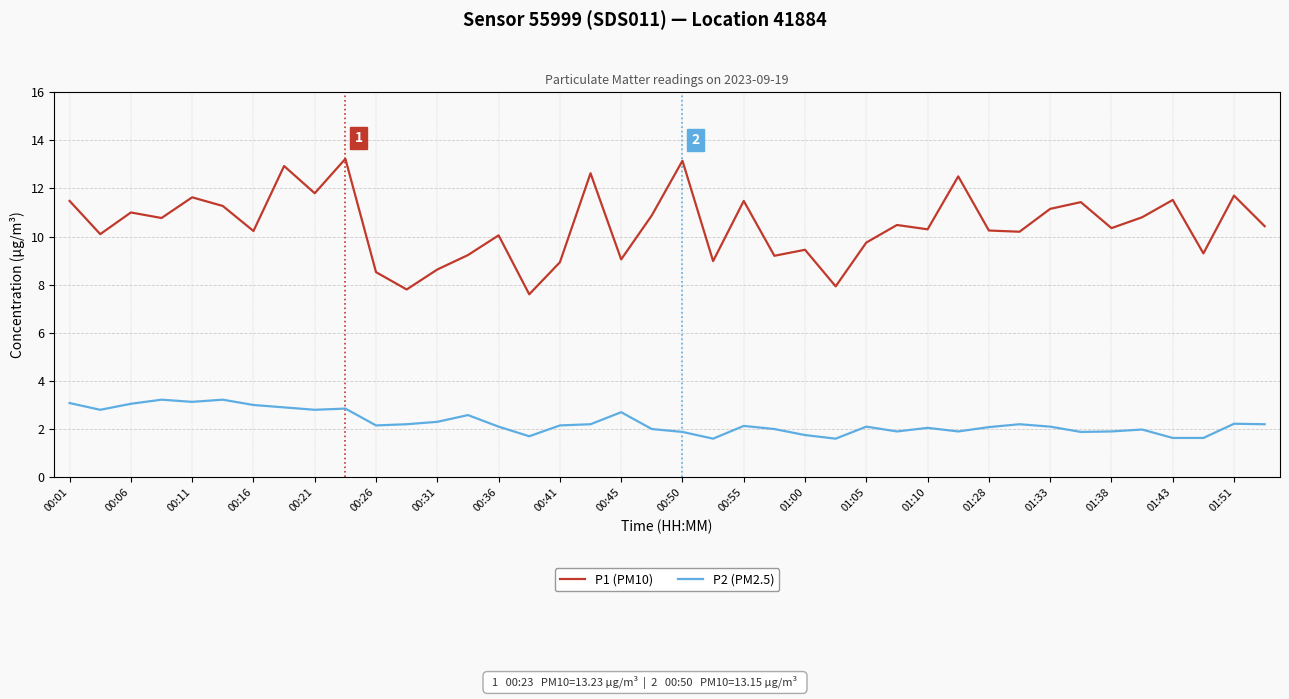

True or false: P1 (PM10) and P2 (PM2.5) intersect in this chart.

False